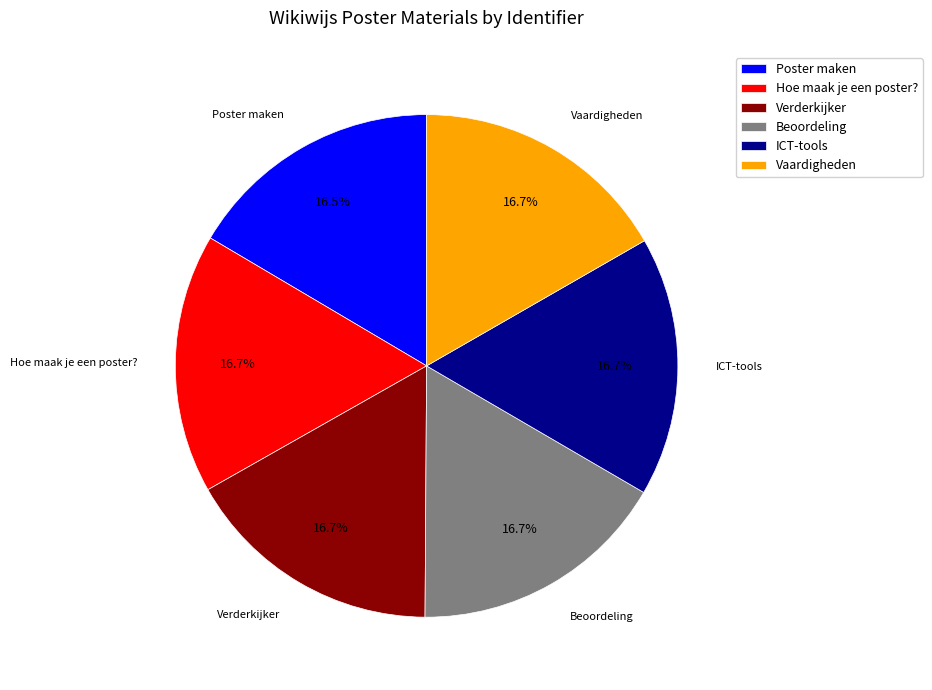

Combined, what portion of the pie is Vaardigheden and Hoe maak je een poster??

33.4%